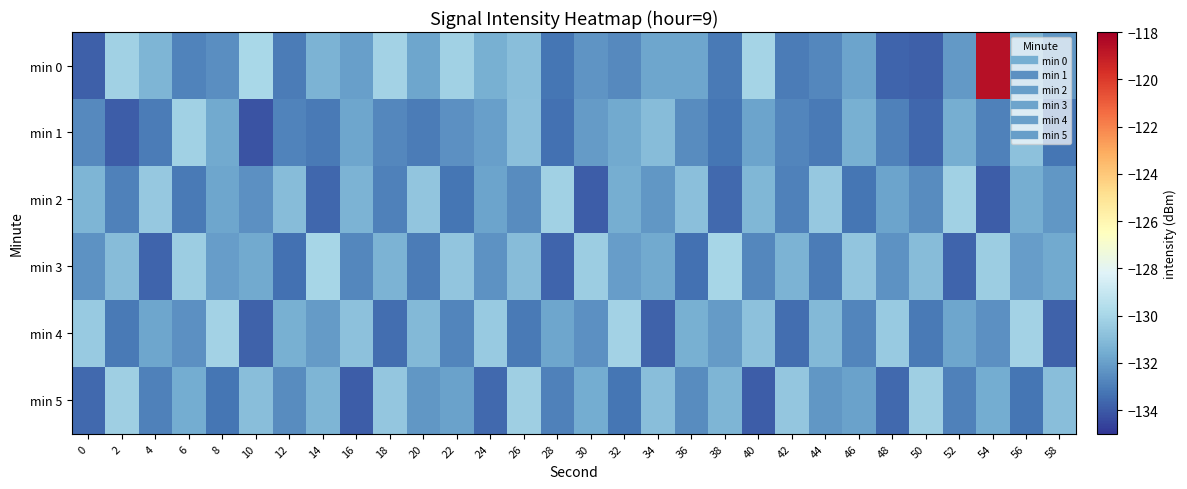

What is the minimum value shown in the chart?

-134.2